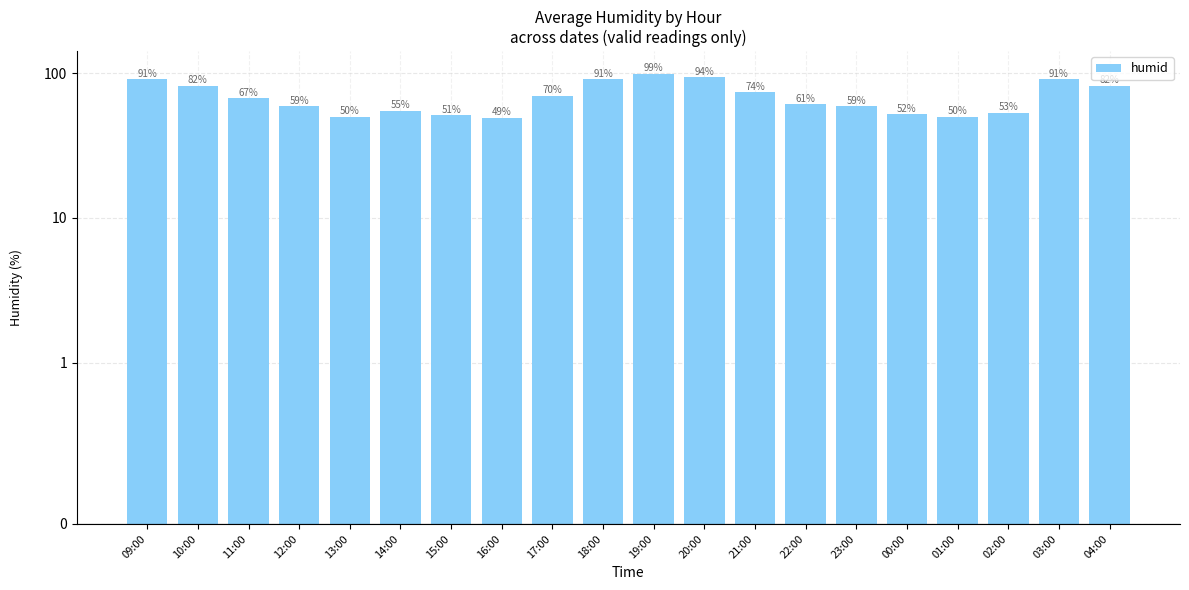

True or false: the data shows 26 at 15:00.

False